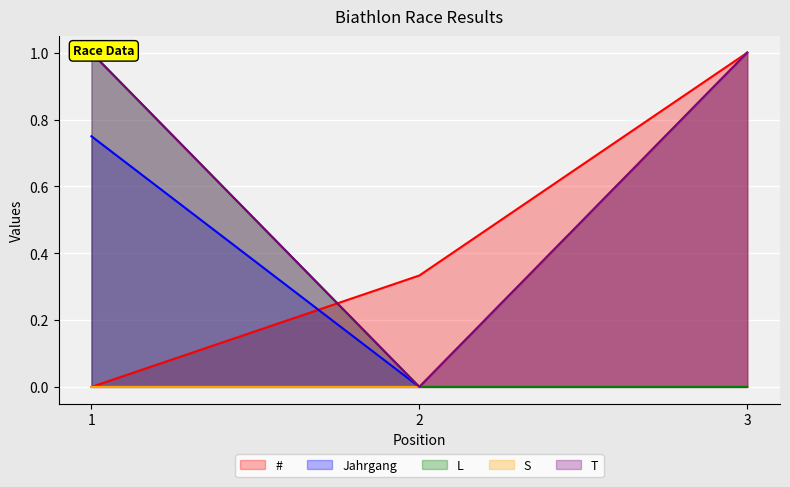

What is the difference between the highest and lowest values at 3?

1.0